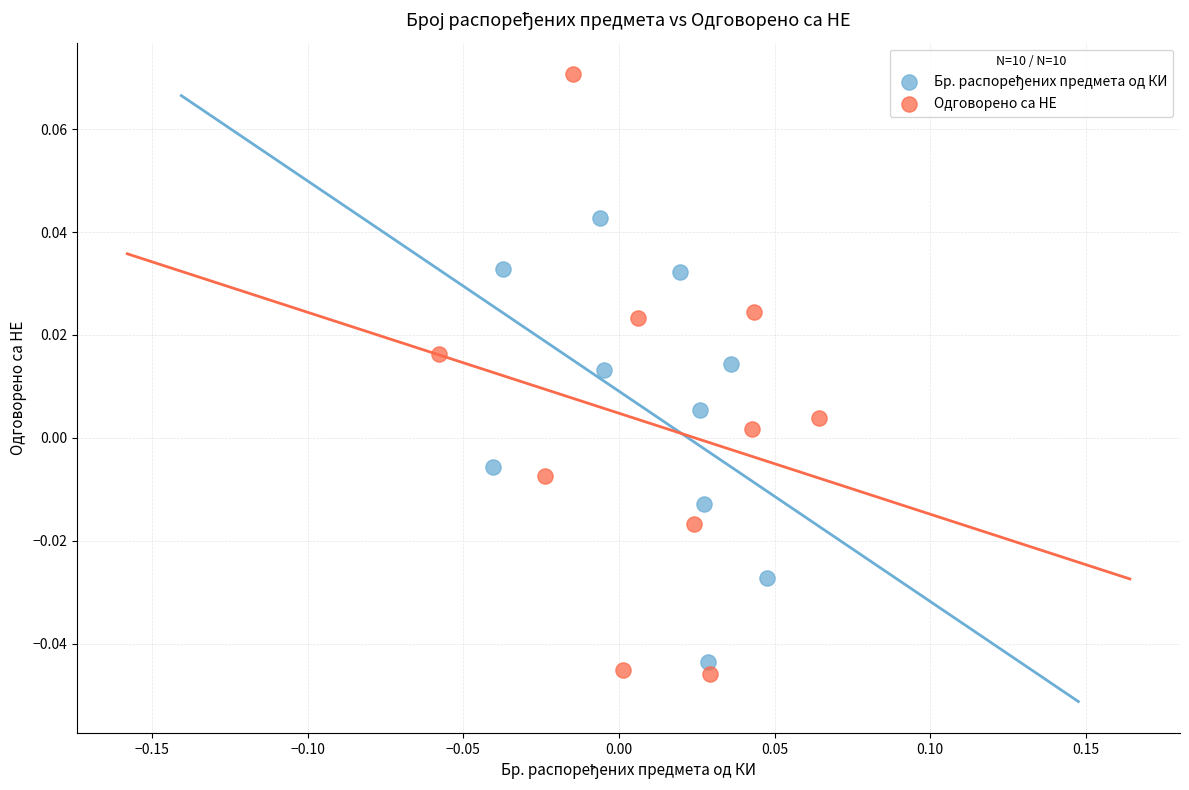

Which series reaches the maximum Y coordinate?

Одговорено са НЕ